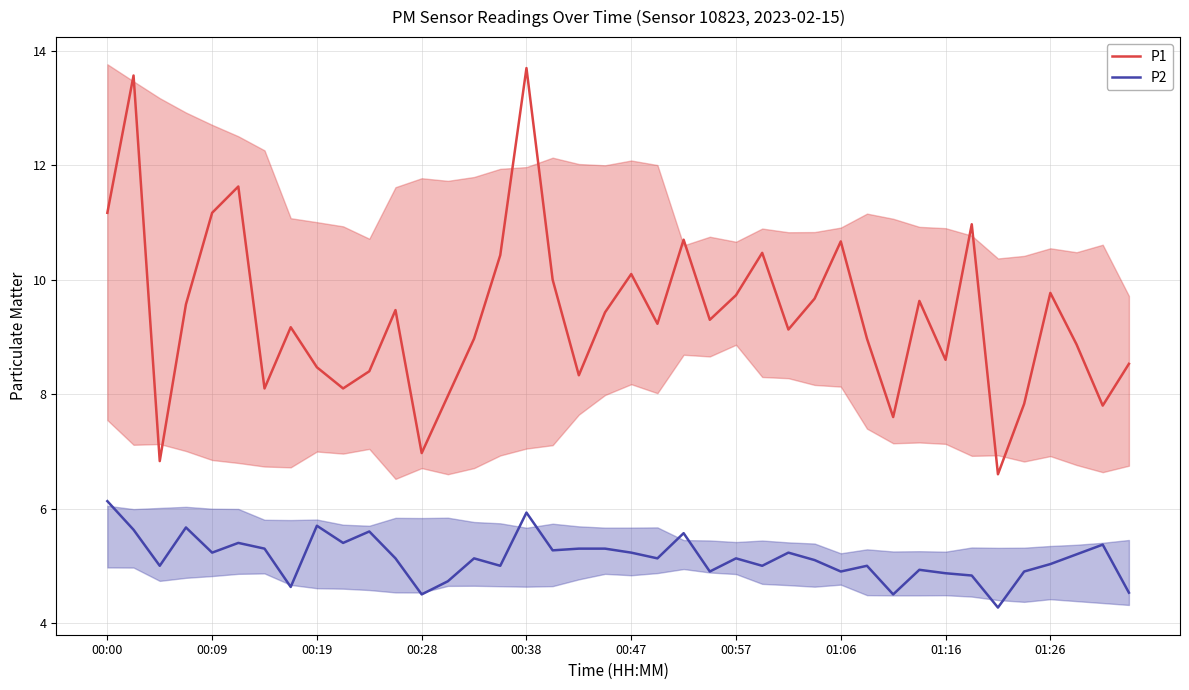

Reading left to right, extract all data points from this chart.

P1: 11.2	13.6	6.8	9.6	11.2	11.6	8.1	9.2	8.5	8.1	8.4	9.5	7.0	8.0	9.0	10.4	13.7	10.0	8.3	9.4	10.1	9.2	10.7	9.3	9.7	10.5	9.1	9.7	10.7	9.0	7.6	9.6	8.6	11.0	6.6	7.8	9.8	8.9	7.8	8.5
P2: 6.1	5.6	5.0	5.7	5.2	5.4	5.3	4.6	5.7	5.4	5.6	5.1	4.5	4.7	5.1	5.0	5.9	5.3	5.3	5.3	5.2	5.1	5.6	4.9	5.1	5.0	5.2	5.1	4.9	5.0	4.5	4.9	4.9	4.8	4.3	4.9	5.0	5.2	5.4	4.5